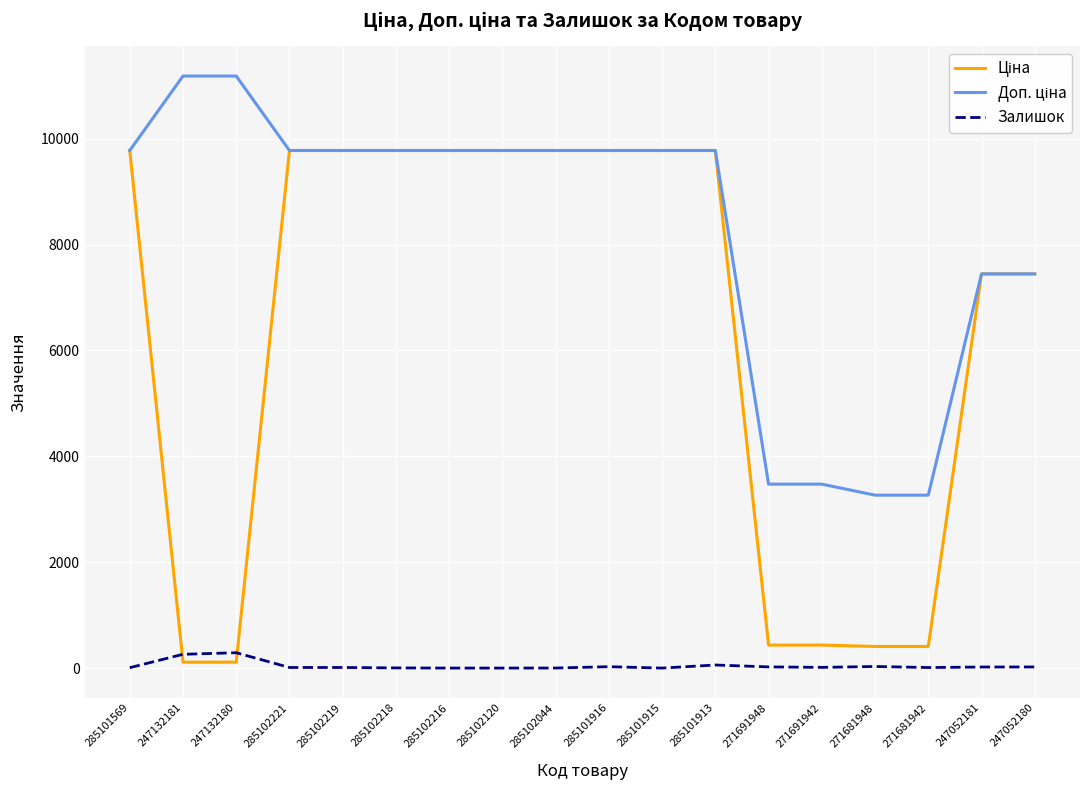

What is the spread (max minus min) of values at 285101569?

9768.5